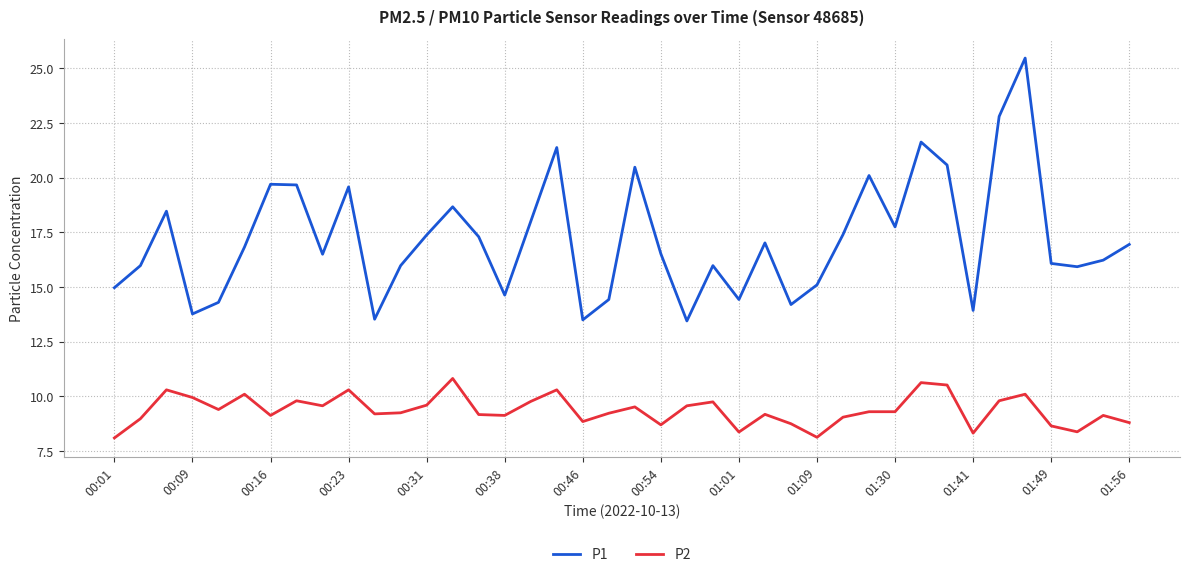

What is the smallest value displayed?

8.1